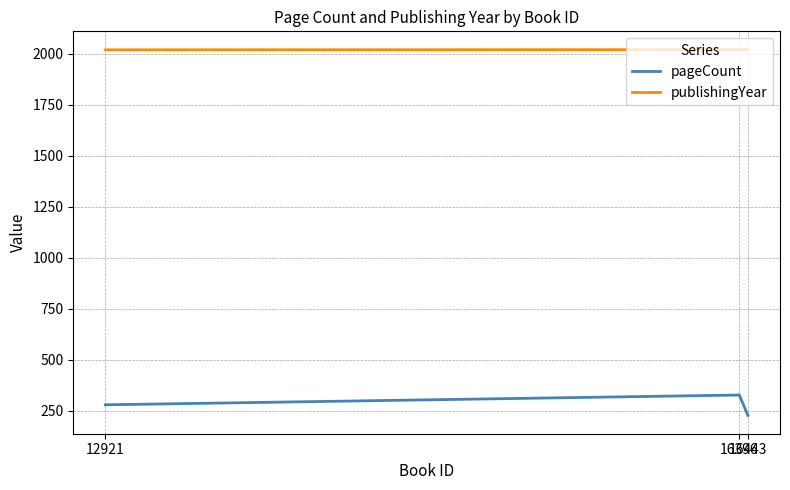

Read the pageCount value at 12921, to the nearest 5.

280